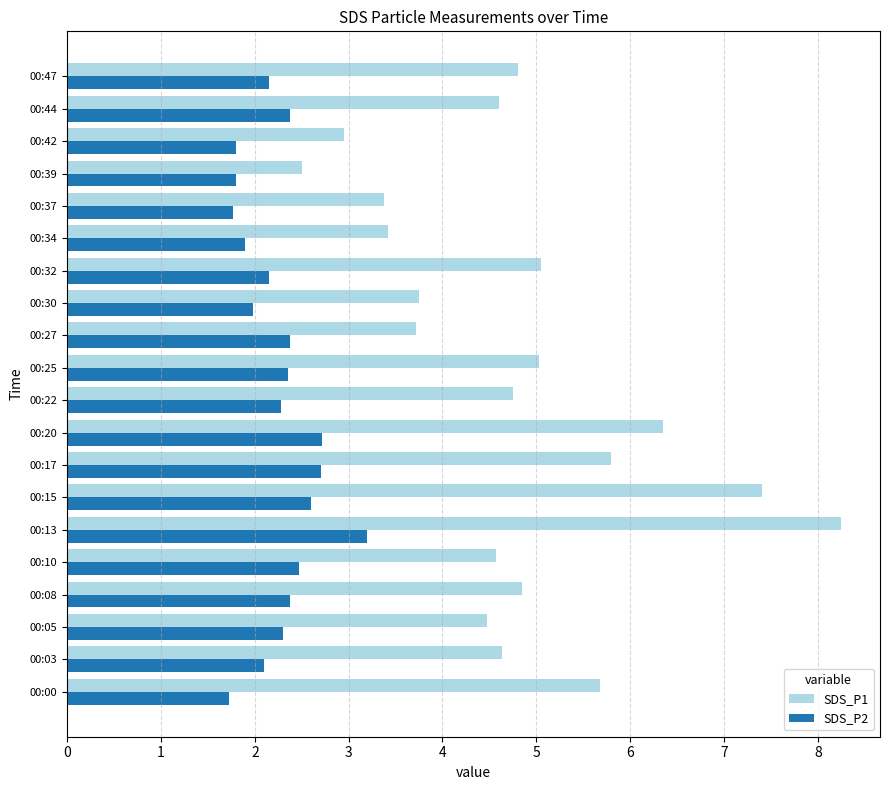

True or false: SDS_P2 has a value of 2.1 at 00:03.

True